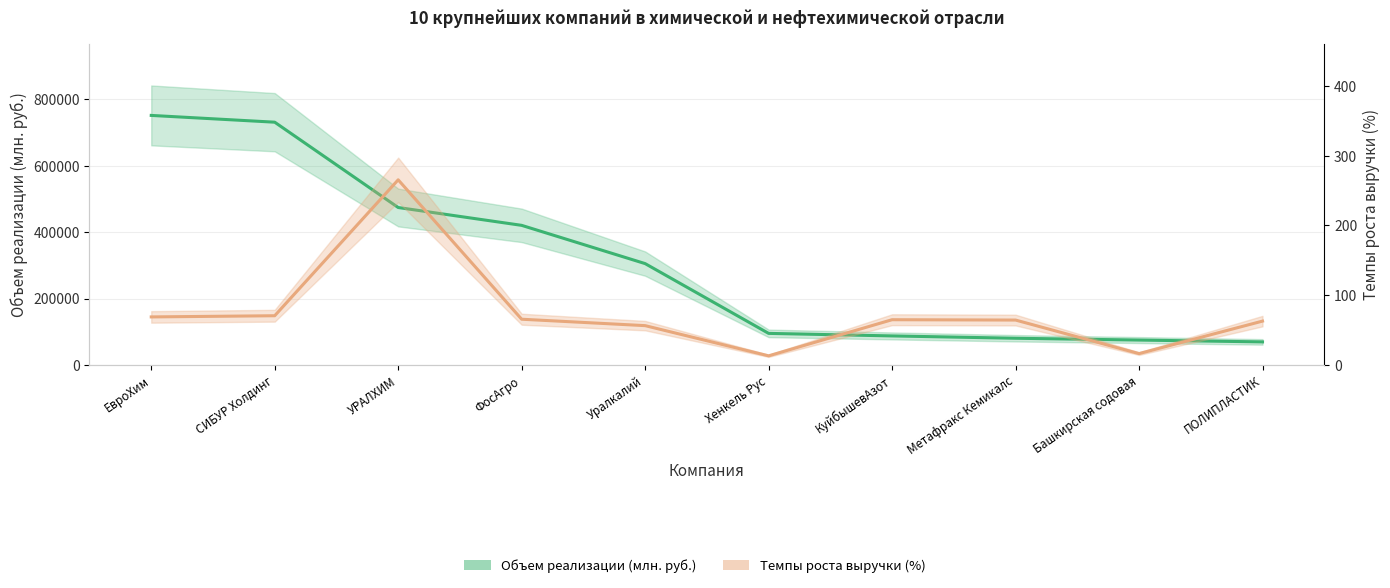

List the series in order of their peak value, lowest first.

Темпы роста выручки (%), Объем реализации (млн. руб.)